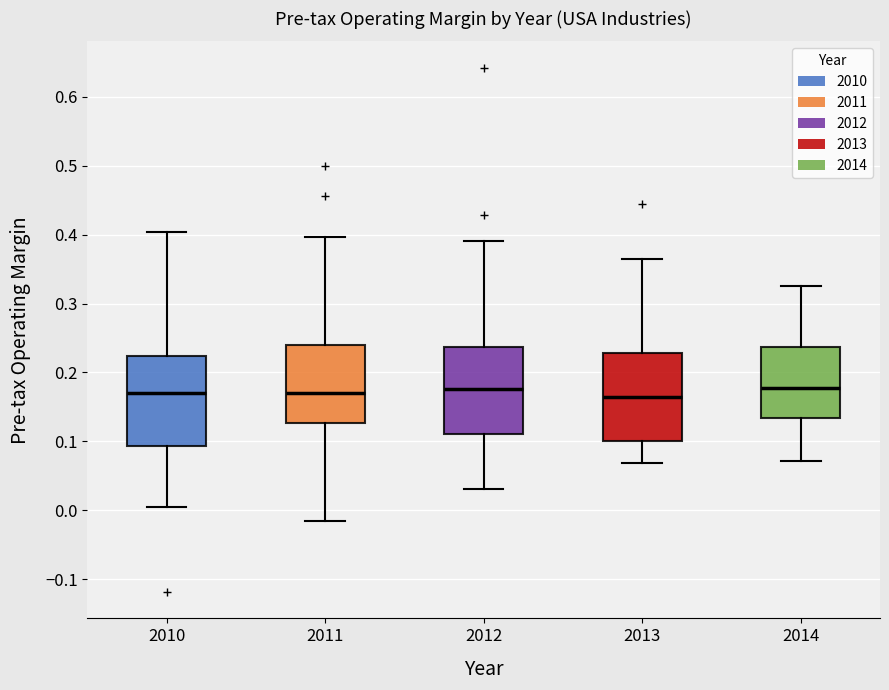

Reading left to right, transcribe this box plot: for each box, give where its median line is, the range the box spans, and where its two whiskers end, as read against the y-axis. The values are not printed on the chart, so give them approximately, as read against the axis.

2010: median 0.17, box 0.09 to 0.22, whiskers 0.00 to 0.40
2011: median 0.17, box 0.13 to 0.24, whiskers -0.02 to 0.40
2012: median 0.18, box 0.11 to 0.24, whiskers 0.03 to 0.39
2013: median 0.16, box 0.10 to 0.23, whiskers 0.07 to 0.36
2014: median 0.18, box 0.13 to 0.24, whiskers 0.07 to 0.33